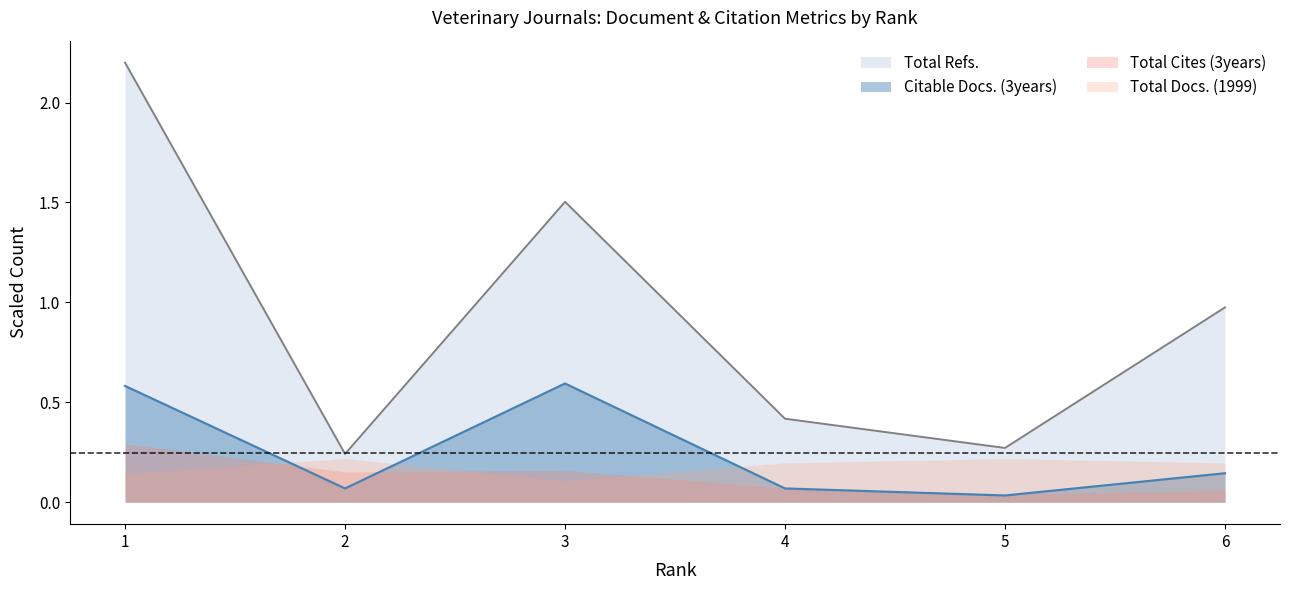

What are all the series names shown in the legend?

Total Refs., Citable Docs. (3years), Total Cites (3years), Total Docs. (1999)